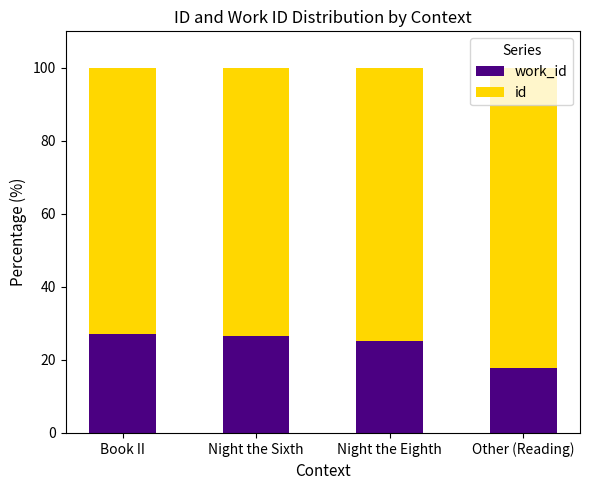

What is the total value across all series at Night the Sixth?

100.0